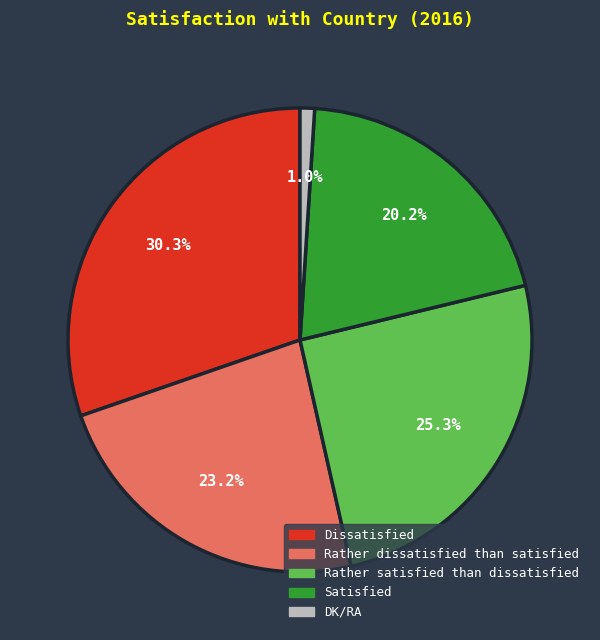

True or false: Dissatisfied accounts for 30% of the total.

True